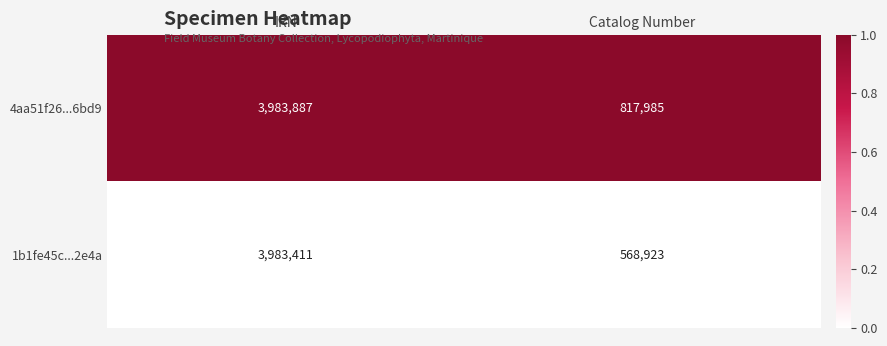

How many distinct data groups are displayed?

2